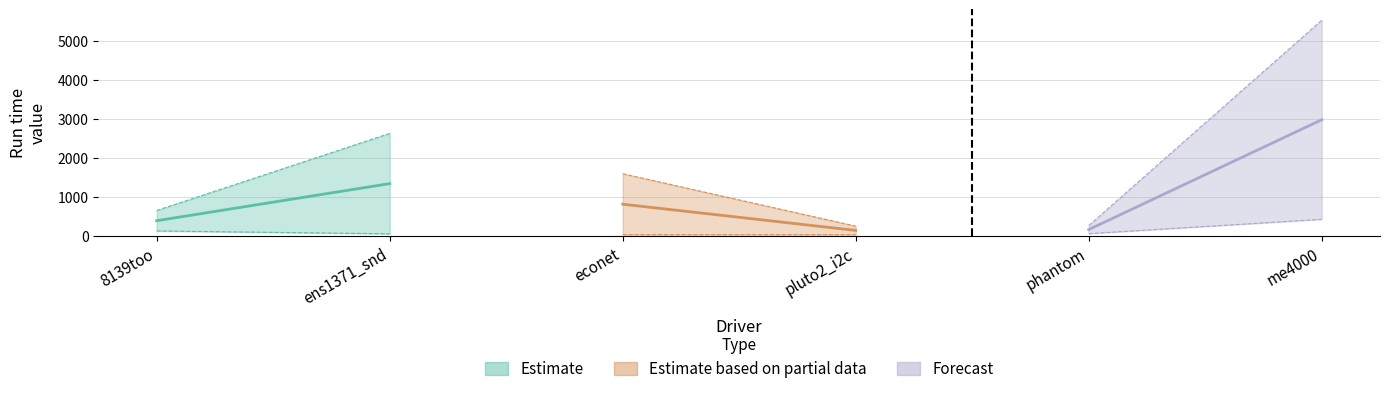

True or false: Start time and End time cross at least once.

False